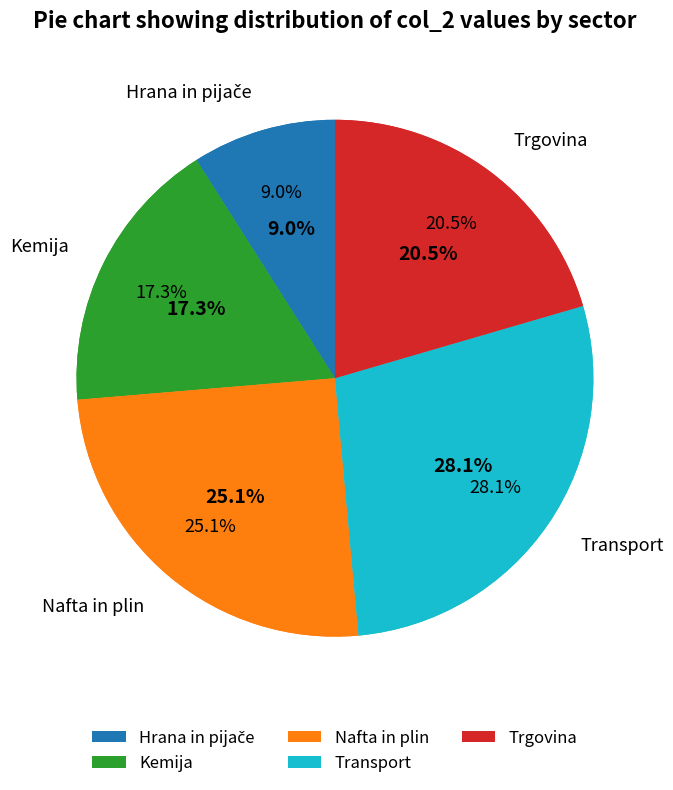

Is it true that Transport is 28% of the pie?

True